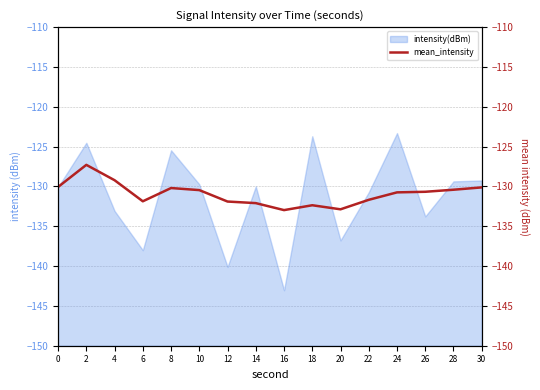

The value of intensity(dBm) at 8 is -208.1. True or false?

False